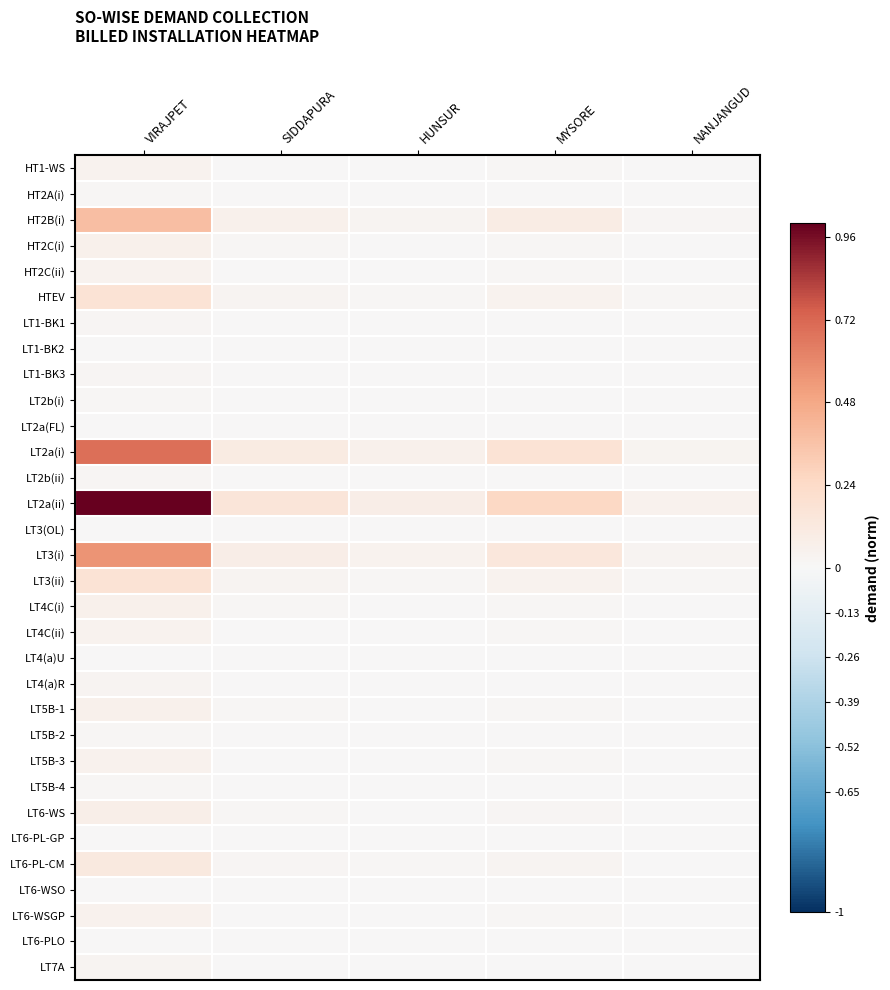

Reading left to right, extract all data points from this chart.

HT1-WS: VIRAJPET=0.0	SIDDAPURA=0.0	HUNSUR=0.0	MYSORE=0.0	NANJANGUD=0.0
HT2A(i): VIRAJPET=0.0	SIDDAPURA=0.0	HUNSUR=0.0	MYSORE=0.0	NANJANGUD=0.0
HT2B(i): VIRAJPET=0.4	SIDDAPURA=0.1	HUNSUR=0.0	MYSORE=0.1	NANJANGUD=0.0
HT2C(i): VIRAJPET=0.1	SIDDAPURA=0.0	HUNSUR=0.0	MYSORE=0.0	NANJANGUD=0.0
HT2C(ii): VIRAJPET=0.0	SIDDAPURA=0.0	HUNSUR=0.0	MYSORE=0.0	NANJANGUD=0.0
HTEV: VIRAJPET=0.2	SIDDAPURA=0.0	HUNSUR=0.0	MYSORE=0.0	NANJANGUD=0.0
LT1-BK1: VIRAJPET=0.0	SIDDAPURA=0.0	HUNSUR=0.0	MYSORE=0.0	NANJANGUD=0.0
LT1-BK2: VIRAJPET=0.0	SIDDAPURA=0.0	HUNSUR=0.0	MYSORE=0.0	NANJANGUD=0.0
LT1-BK3: VIRAJPET=0.0	SIDDAPURA=0.0	HUNSUR=0.0	MYSORE=0.0	NANJANGUD=0.0
LT2b(i): VIRAJPET=0.0	SIDDAPURA=0.0	HUNSUR=0.0	MYSORE=0.0	NANJANGUD=0.0
LT2a(FL): VIRAJPET=0.0	SIDDAPURA=0.0	HUNSUR=0.0	MYSORE=0.0	NANJANGUD=0.0
LT2a(i): VIRAJPET=0.7	SIDDAPURA=0.1	HUNSUR=0.1	MYSORE=0.2	NANJANGUD=0.0
LT2b(ii): VIRAJPET=0.0	SIDDAPURA=0.0	HUNSUR=0.0	MYSORE=0.0	NANJANGUD=0.0
LT2a(ii): VIRAJPET=1.0	SIDDAPURA=0.1	HUNSUR=0.1	MYSORE=0.2	NANJANGUD=0.0
LT3(OL): VIRAJPET=0.0	SIDDAPURA=0.0	HUNSUR=0.0	MYSORE=0.0	NANJANGUD=0.0
LT3(i): VIRAJPET=0.6	SIDDAPURA=0.1	HUNSUR=0.0	MYSORE=0.1	NANJANGUD=0.0
LT3(ii): VIRAJPET=0.2	SIDDAPURA=0.0	HUNSUR=0.0	MYSORE=0.0	NANJANGUD=0.0
LT4C(i): VIRAJPET=0.1	SIDDAPURA=0.0	HUNSUR=0.0	MYSORE=0.0	NANJANGUD=0.0
LT4C(ii): VIRAJPET=0.0	SIDDAPURA=0.0	HUNSUR=0.0	MYSORE=0.0	NANJANGUD=0.0
LT4(a)U: VIRAJPET=0.0	SIDDAPURA=0.0	HUNSUR=0.0	MYSORE=0.0	NANJANGUD=0.0
LT4(a)R: VIRAJPET=0.0	SIDDAPURA=0.0	HUNSUR=0.0	MYSORE=0.0	NANJANGUD=0.0
LT5B-1: VIRAJPET=0.1	SIDDAPURA=0.0	HUNSUR=0.0	MYSORE=0.0	NANJANGUD=0.0
LT5B-2: VIRAJPET=0.0	SIDDAPURA=0.0	HUNSUR=0.0	MYSORE=0.0	NANJANGUD=0.0
LT5B-3: VIRAJPET=0.1	SIDDAPURA=0.0	HUNSUR=0.0	MYSORE=0.0	NANJANGUD=0.0
LT5B-4: VIRAJPET=0.0	SIDDAPURA=0.0	HUNSUR=0.0	MYSORE=0.0	NANJANGUD=0.0
LT6-WS: VIRAJPET=0.1	SIDDAPURA=0.0	HUNSUR=0.0	MYSORE=0.0	NANJANGUD=0.0
LT6-PL-GP: VIRAJPET=0.0	SIDDAPURA=0.0	HUNSUR=0.0	MYSORE=0.0	NANJANGUD=0.0
LT6-PL-CM: VIRAJPET=0.1	SIDDAPURA=0.0	HUNSUR=0.0	MYSORE=0.0	NANJANGUD=0.0
LT6-WSO: VIRAJPET=0.0	SIDDAPURA=0.0	HUNSUR=0.0	MYSORE=0.0	NANJANGUD=0.0
LT6-WSGP: VIRAJPET=0.0	SIDDAPURA=0.0	HUNSUR=0.0	MYSORE=0.0	NANJANGUD=0.0
LT6-PLO: VIRAJPET=0.0	SIDDAPURA=0.0	HUNSUR=0.0	MYSORE=0.0	NANJANGUD=0.0
LT7A: VIRAJPET=0.0	SIDDAPURA=0.0	HUNSUR=0.0	MYSORE=0.0	NANJANGUD=0.0